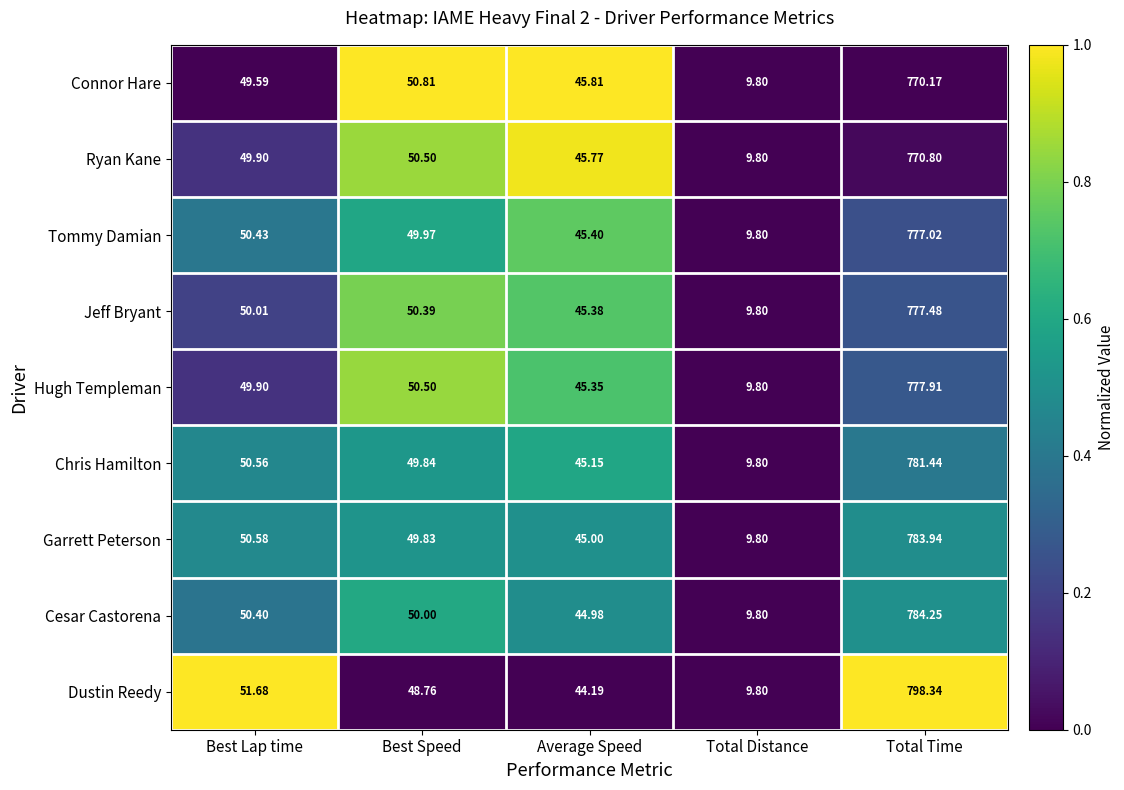

Where does the Chris Hamilton series first go above 49?

Best Lap time